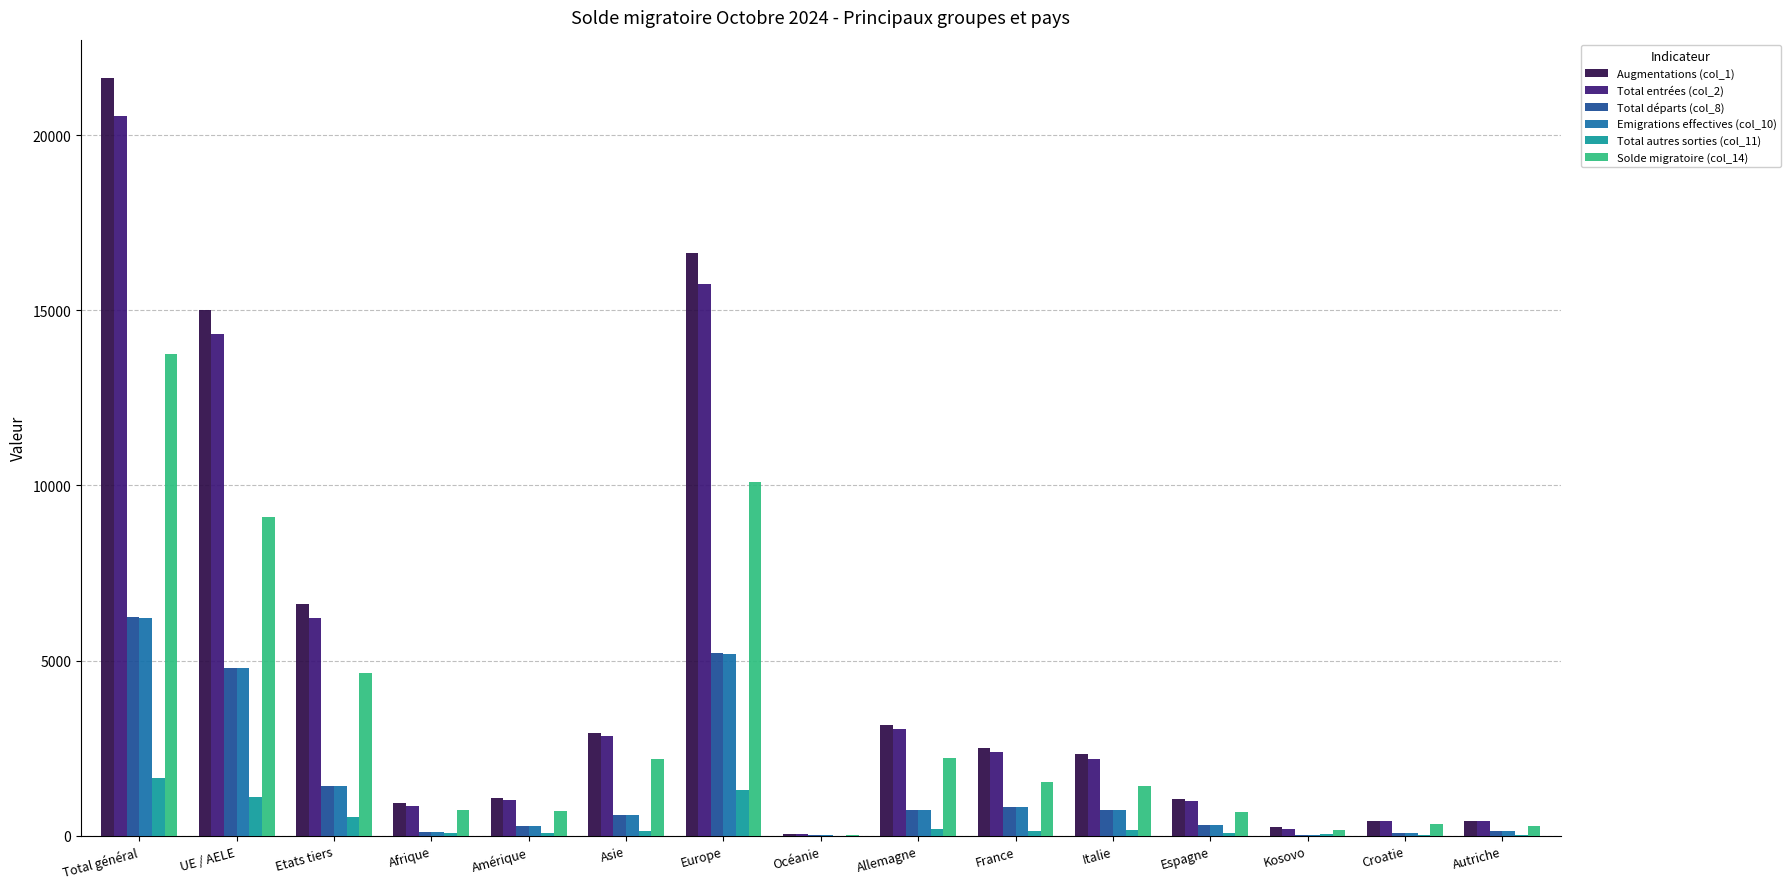

Which category has the highest value across all series?

Total général